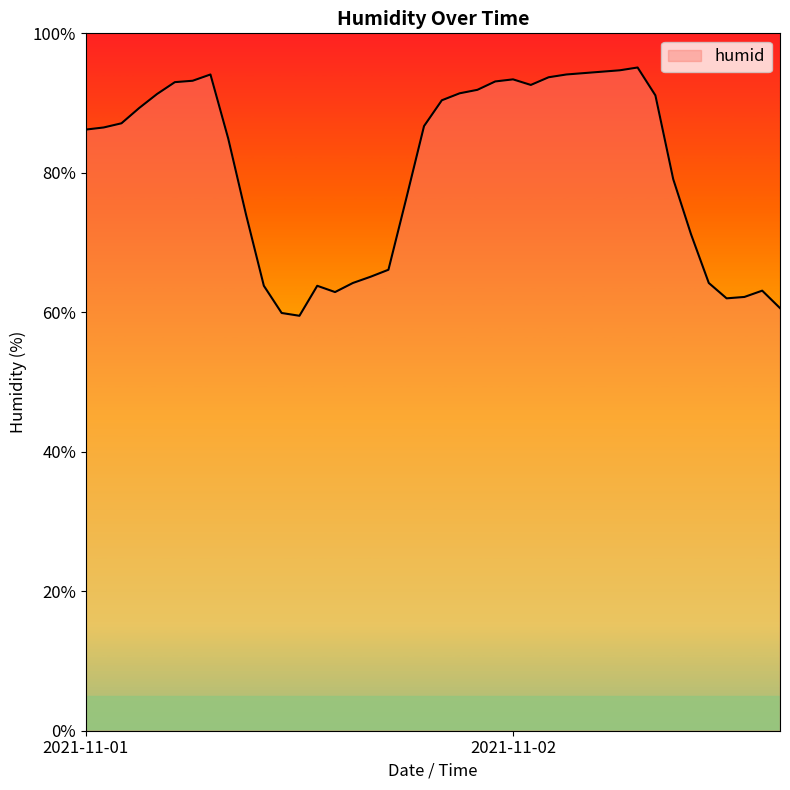

What is the difference between the maximum and minimum values?

35.6